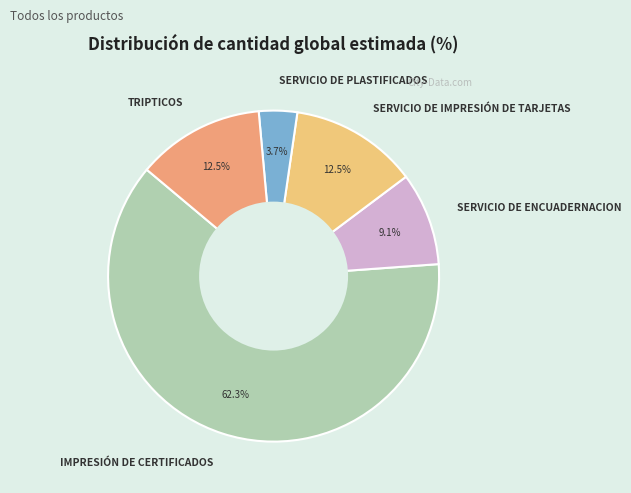

To the nearest percent, what is the combined percentage of IMPRESIÓN DE CERTIFICADOS and SERVICIO DE ENCUADERNACION?

71%